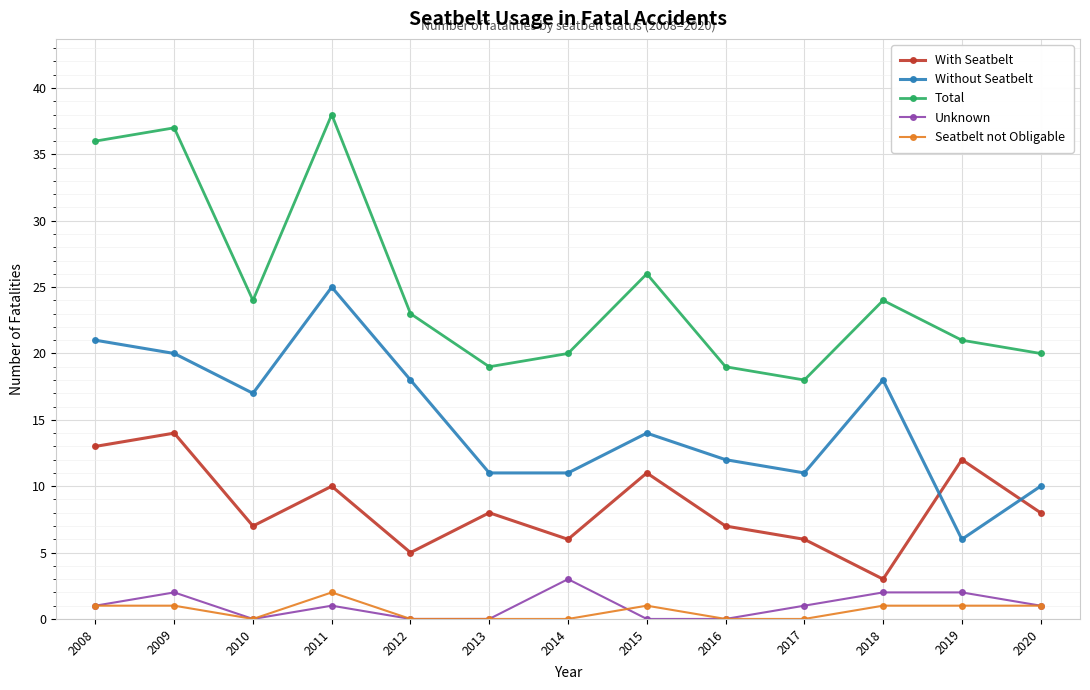

At which category is the sum across all series the highest?

2011